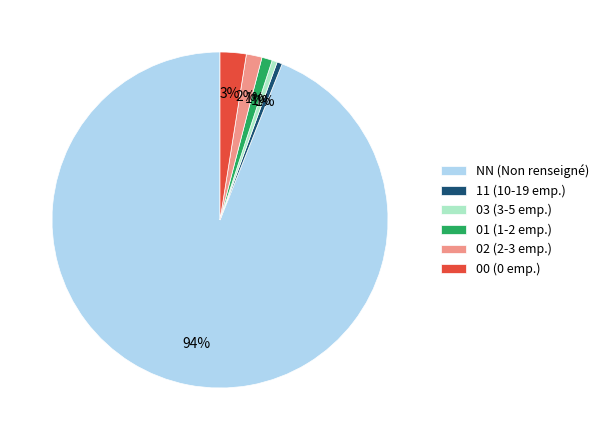

To the nearest percent, what is the average slice percentage?

17%